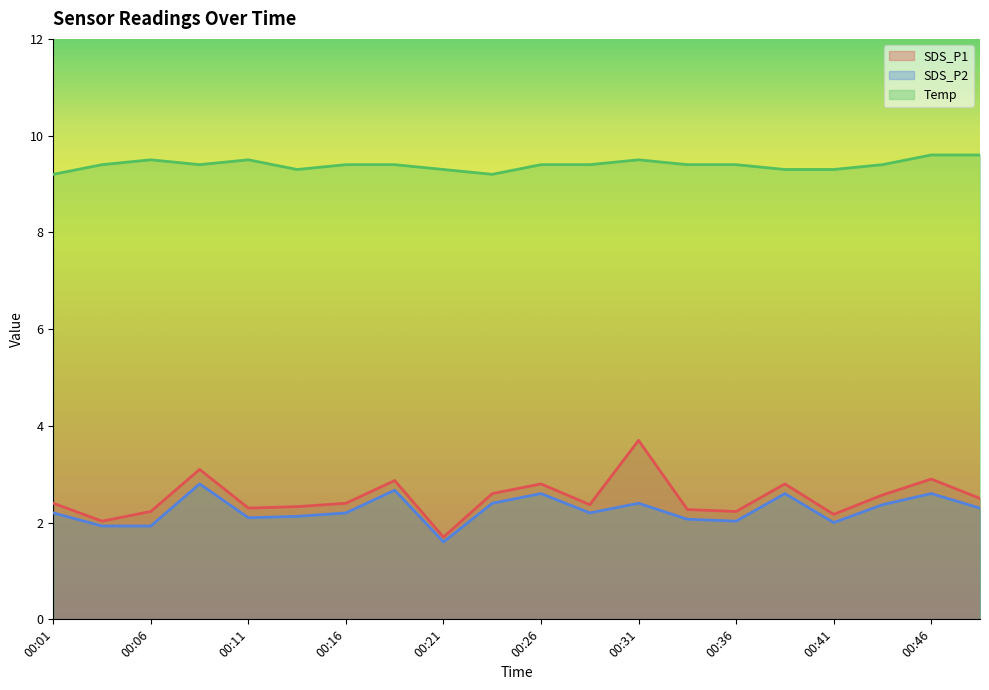

How many lines are shown in the chart?

3